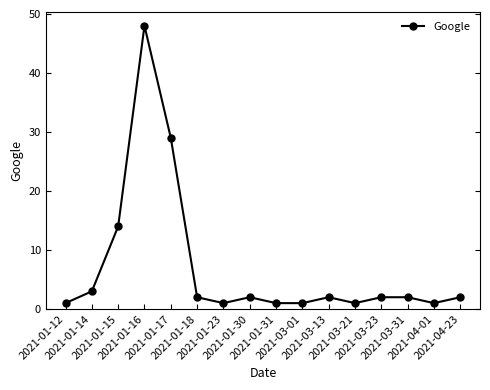

What is the difference between the maximum and second lowest values?

47